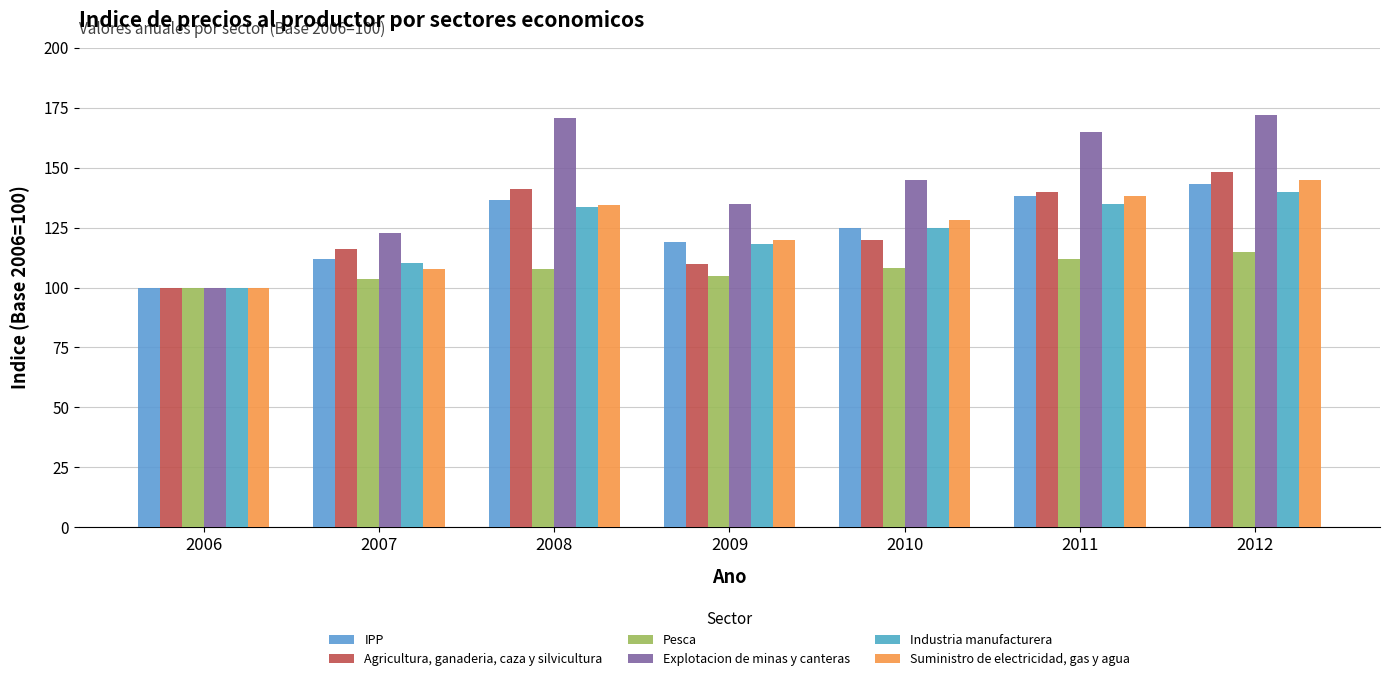

What is the difference between the highest and lowest values at 2009?

30.0